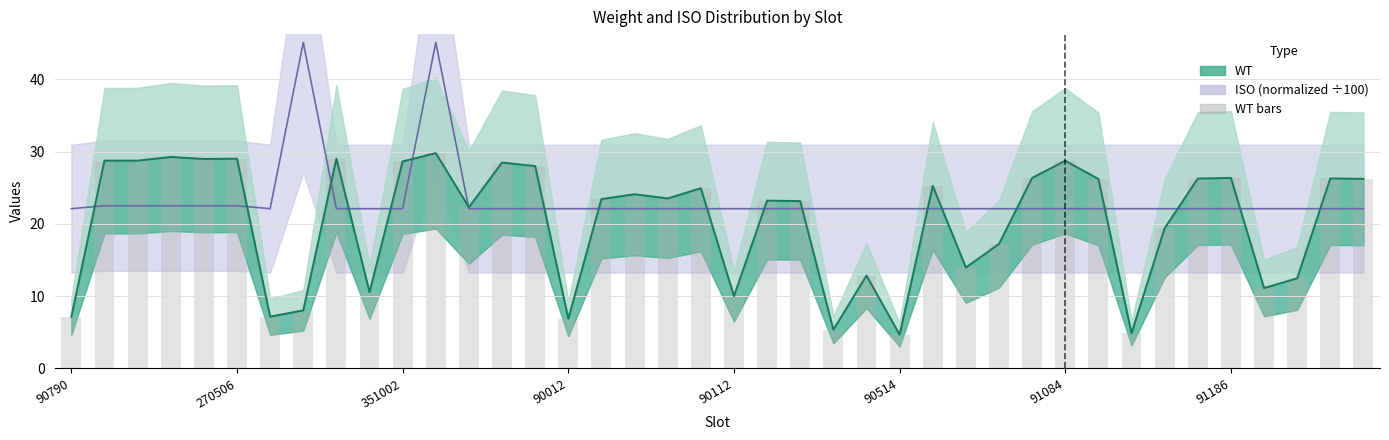

Which has a higher value, 35 or 12?

35